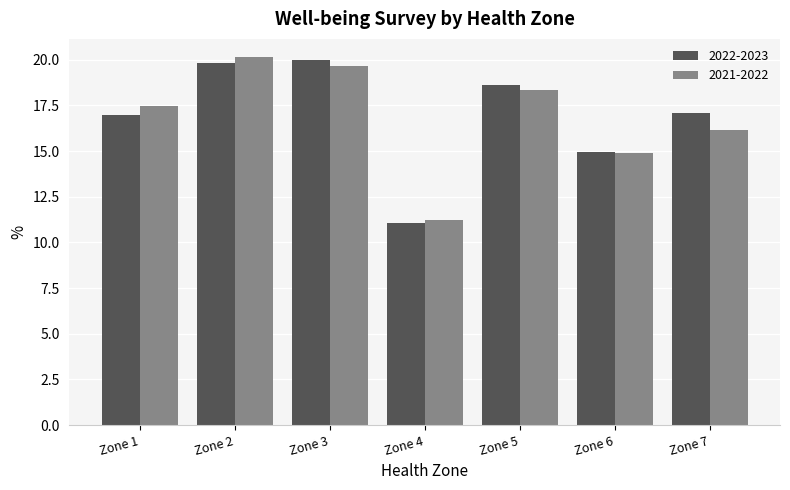

What is the difference between the second highest and minimum values in the 2022-2023 series?

8.8